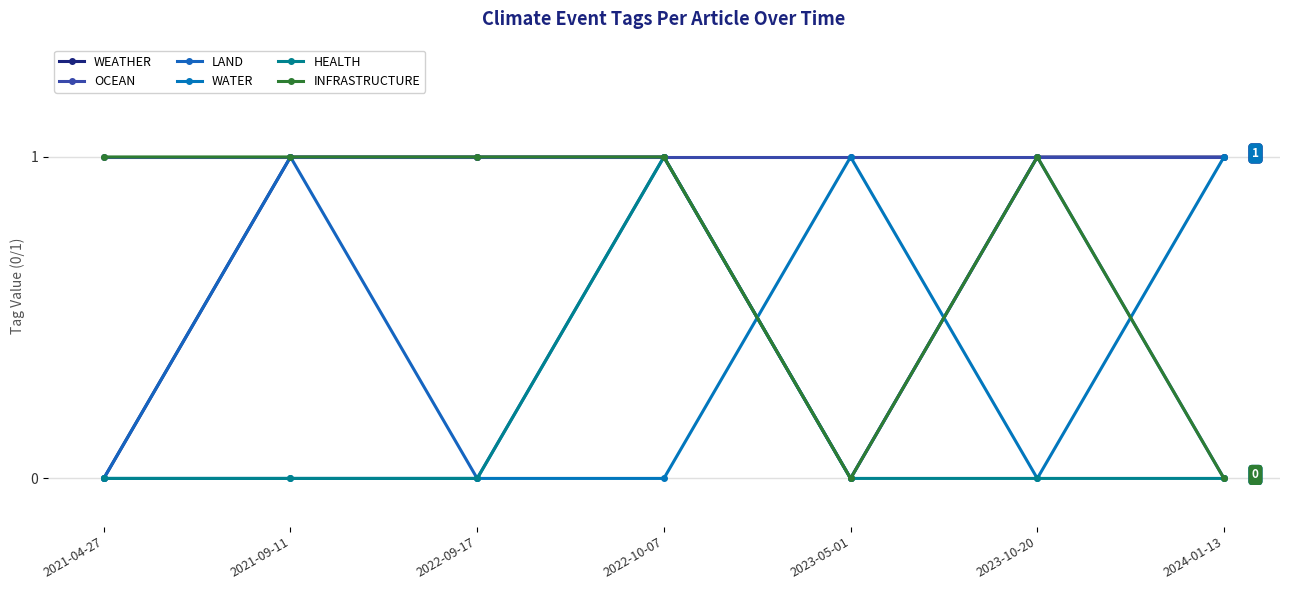

Between 2024-01-13 and 2023-10-20, which is larger?

2024-01-13